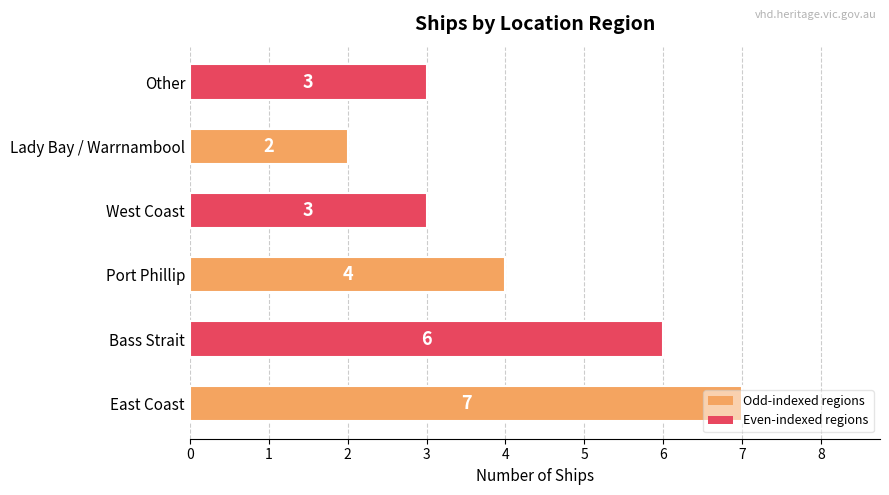

Approximately how many times larger is the value at Port Phillip compared to Other?

1.3